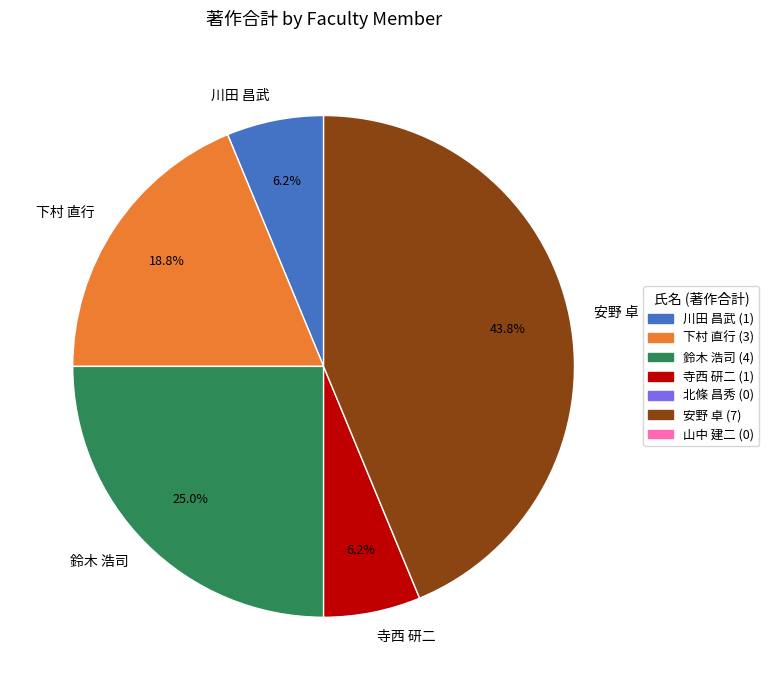

Is 下村 直行 the majority of the pie?

No